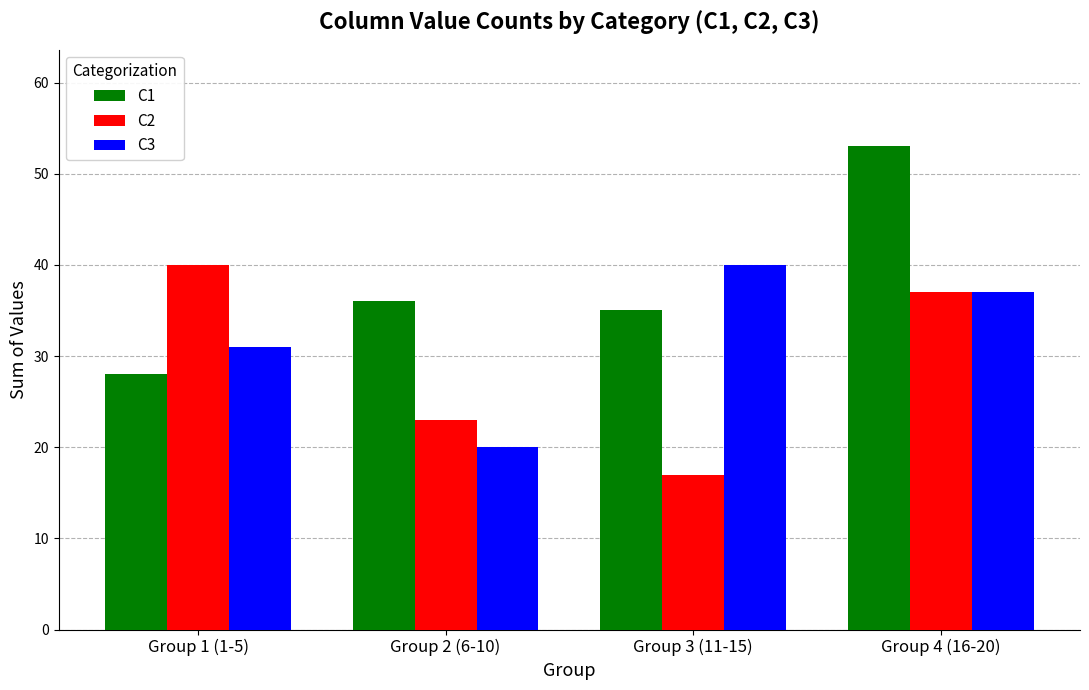

Read the C2 value at Group 1 (1-5), to the nearest 10.

40